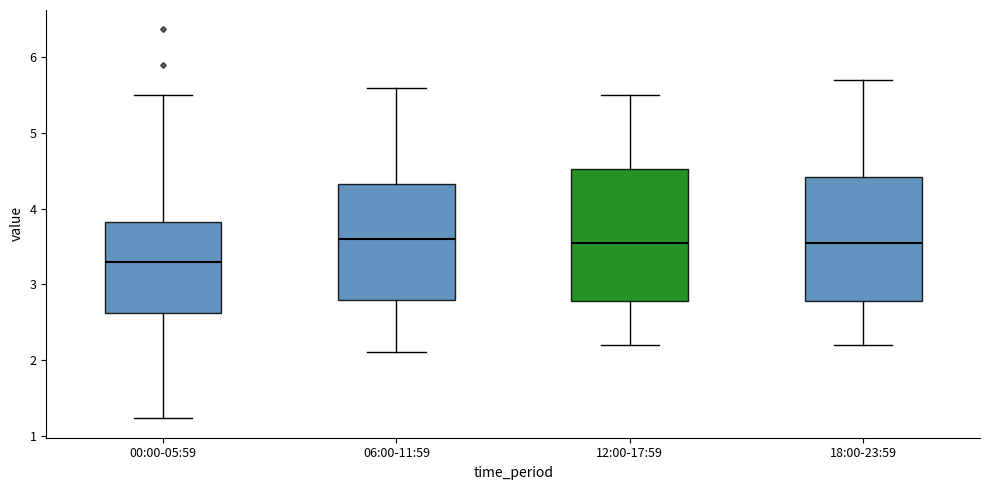

Where does the upper whisker of the box for 18:00-23:59 end on the y-axis? The values are not printed on the chart, so give them approximately, as read against the axis.

5.7